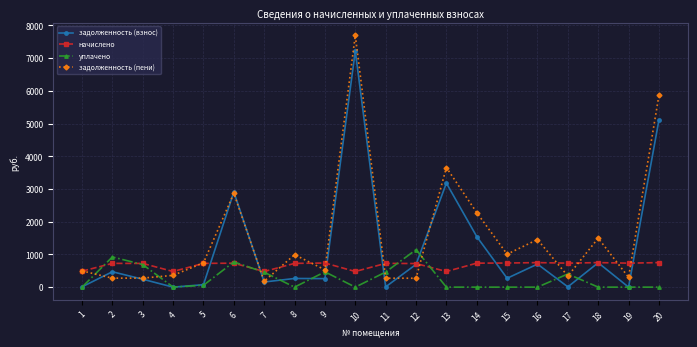

What is the maximum value for уплачено?

1144.8